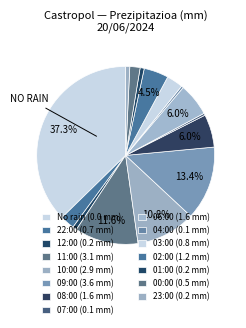

Which slice is the smallest?

21:00